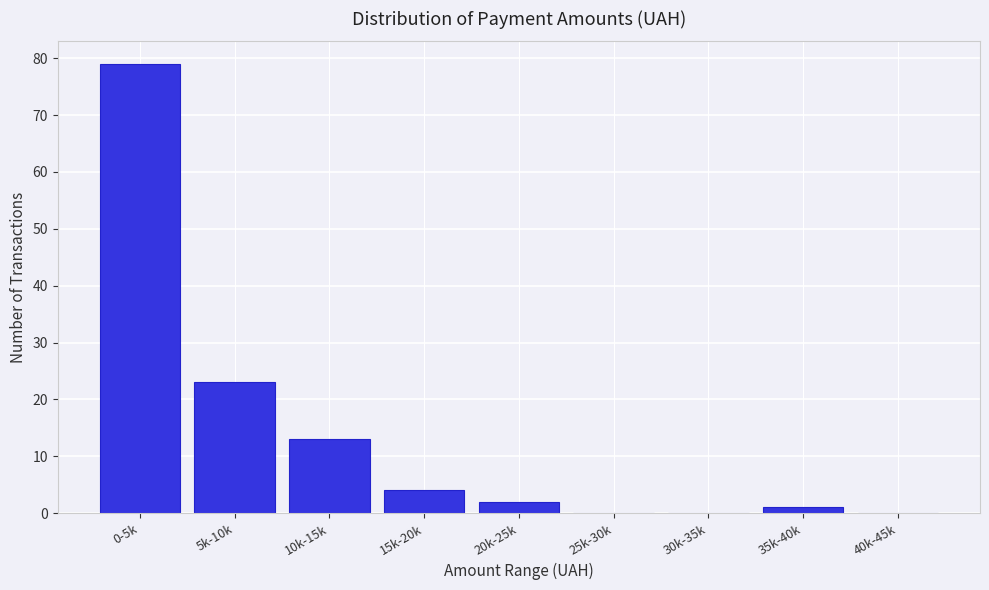

Reading left to right, list all the values displayed in this chart.

0-5k=79	5k-10k=23	10k-15k=13	15k-20k=4	20k-25k=2	25k-30k=0	30k-35k=0	35k-40k=1	40k-45k=0